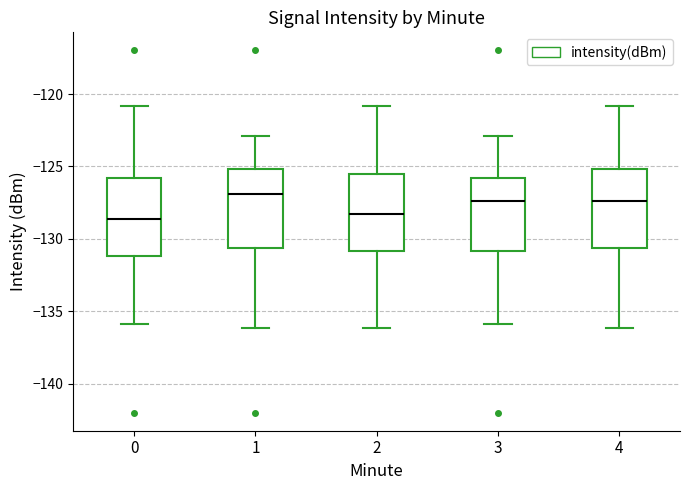

Where does the upper whisker of the box at x = 1 end on the y-axis? The values are not printed on the chart, so give them approximately, as read against the axis.

-123.0